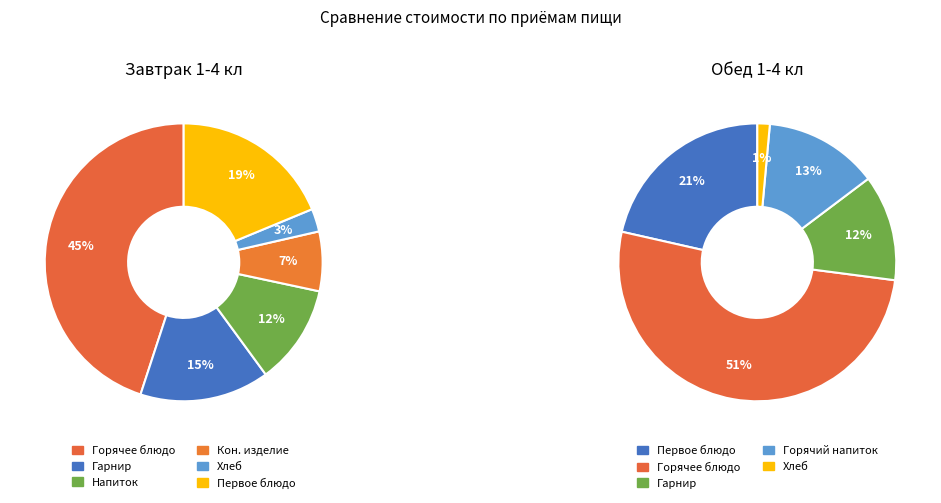

To the nearest percent, what percentage of the pie is Первое блюдо?

19%